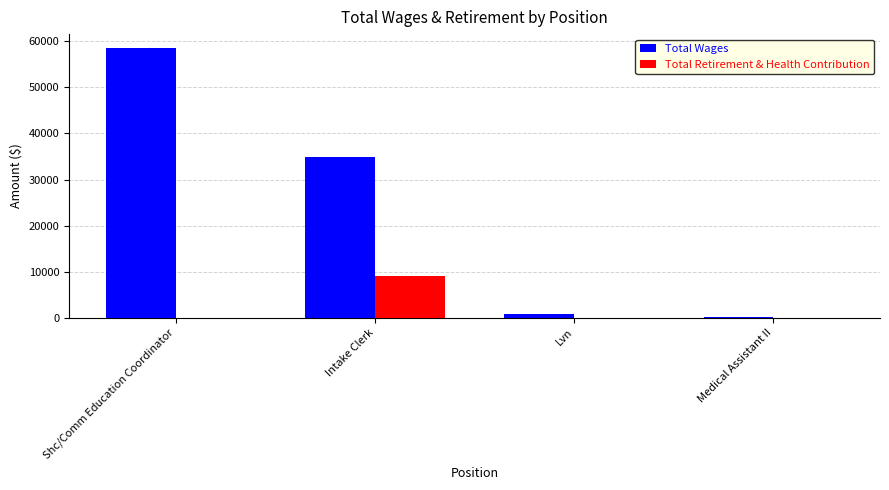

The Total Wages series shows 816 at Lvn. True or false?

True